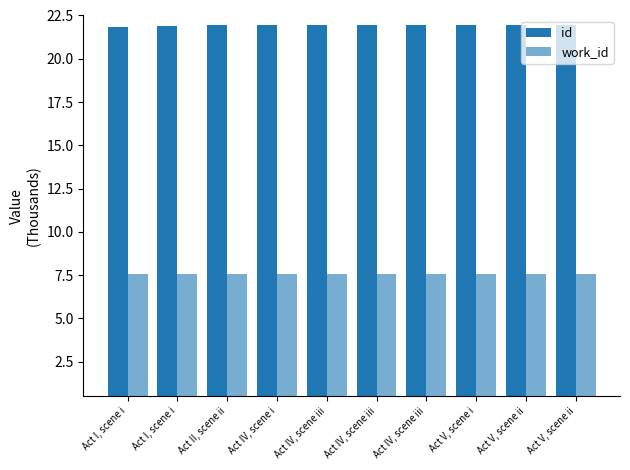

What is the label of the 9th bar from the right?

Act I, scene i